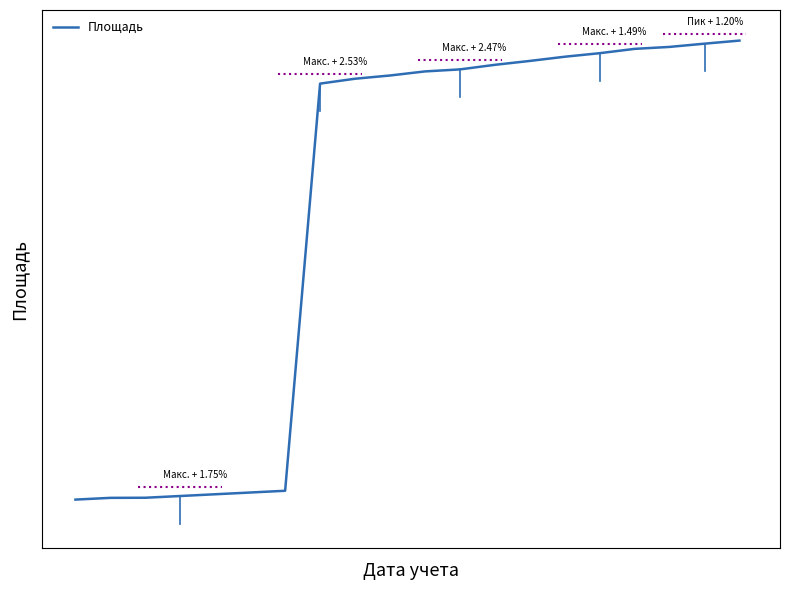

Reading left to right, transcribe all the data shown in this chart.

0=0.4	1=0.8	2=0.8	3=1.2	4=1.5	5=1.9	6=2.3	7=90.7	8=91.7	9=92.4	10=93.3	11=93.7	12=94.7	13=95.6	14=96.5	15=97.3	16=98.2	17=98.6	18=99.3	19=100.0